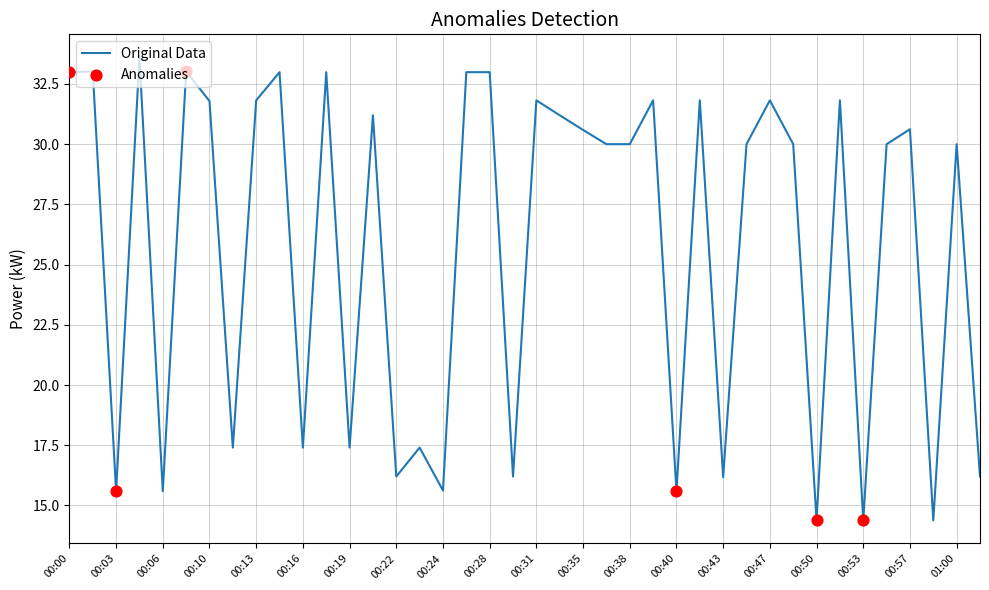

What is the smallest value displayed?

14.4